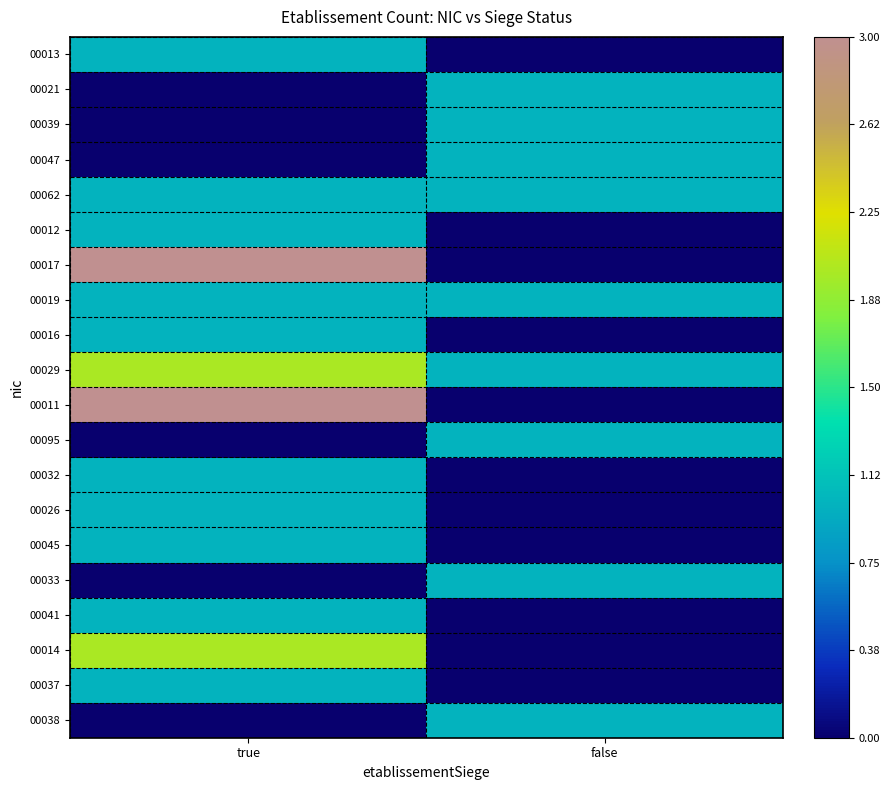

What is the difference between the highest and lowest values at false?

1